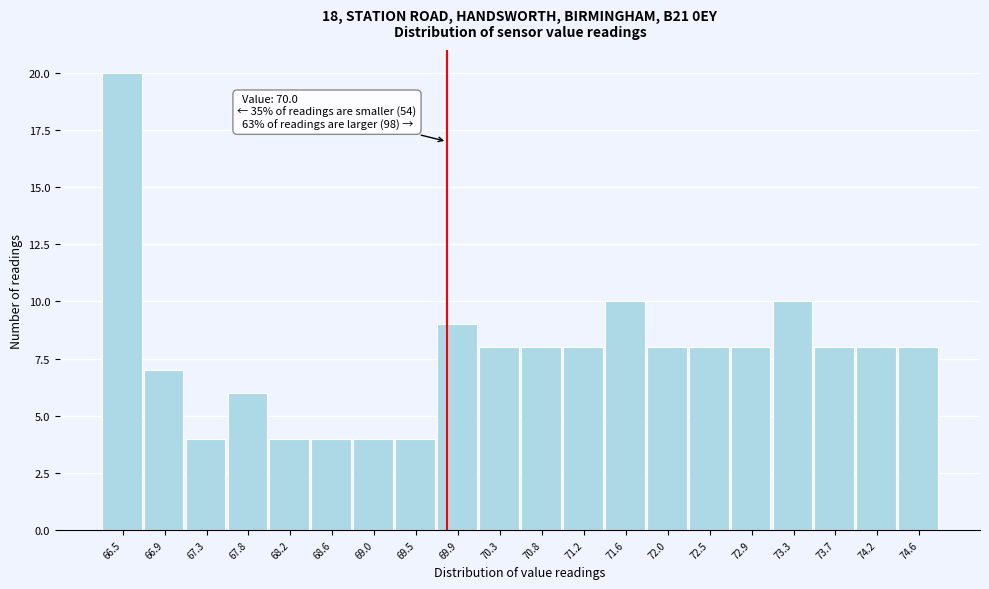

Reading right to left, what are all the values shown in this chart?

74.6=8	74.2=8	73.7=8	73.3=10	72.9=8	72.5=8	72.0=8	71.6=10	71.2=8	70.8=8	70.3=8	69.9=9	69.5=4	69.0=4	68.6=4	68.2=4	67.8=6	67.3=4	66.9=7	66.5=20